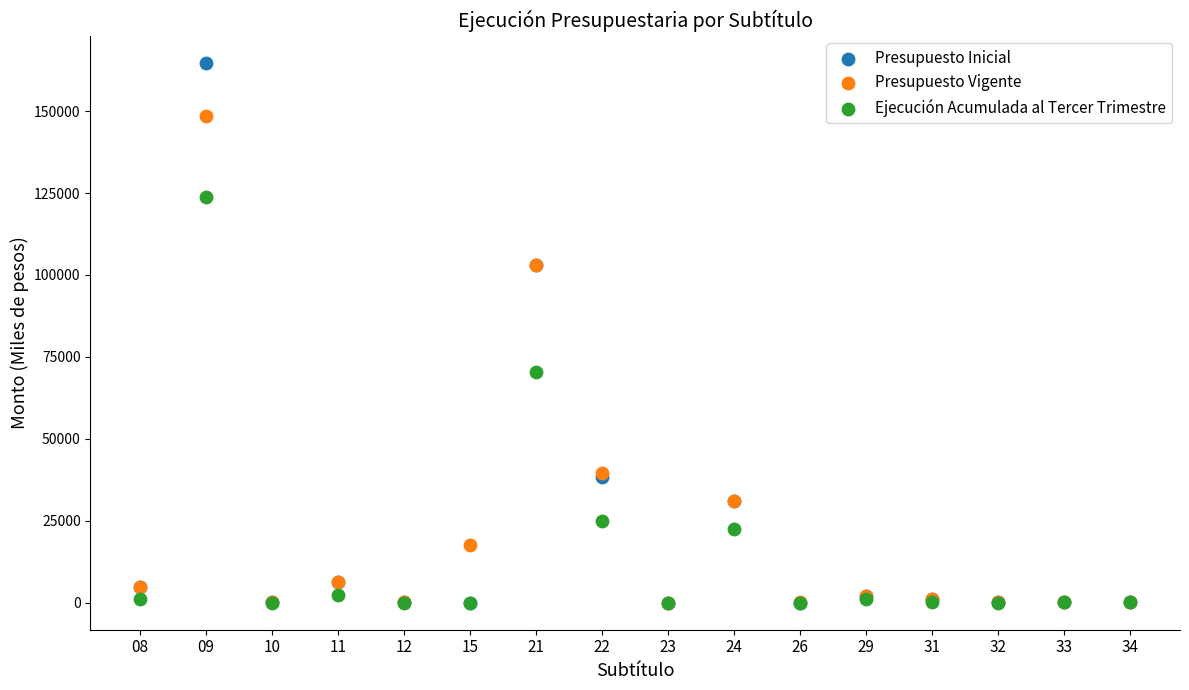

What are all the series names shown in the legend?

Presupuesto Inicial, Presupuesto Vigente, Ejecución Acumulada al Tercer Trimestre